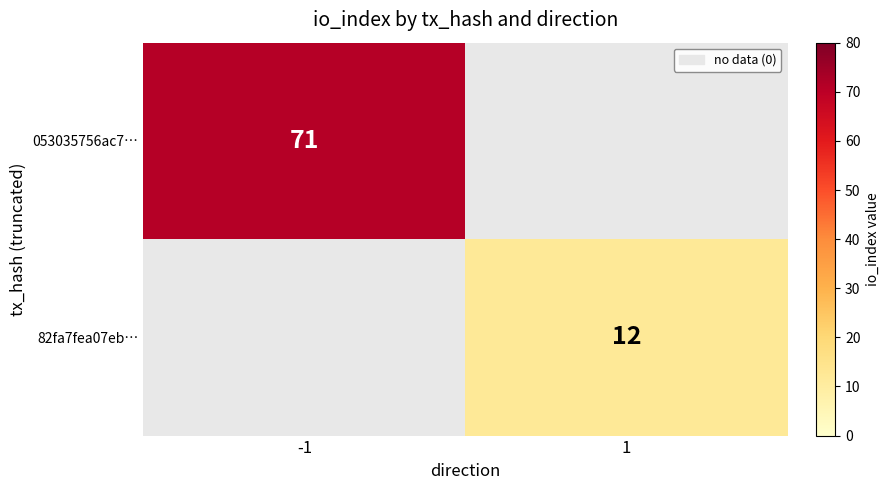

Is it true that 82fa7fea07eb… equals 3 at 1?

False